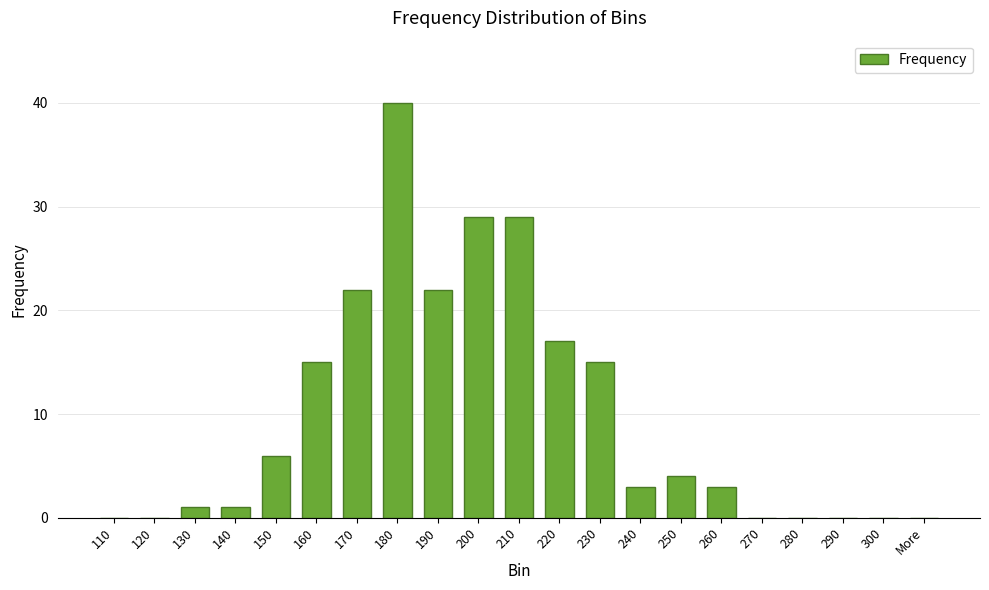

How many distinct data groups are displayed?

1